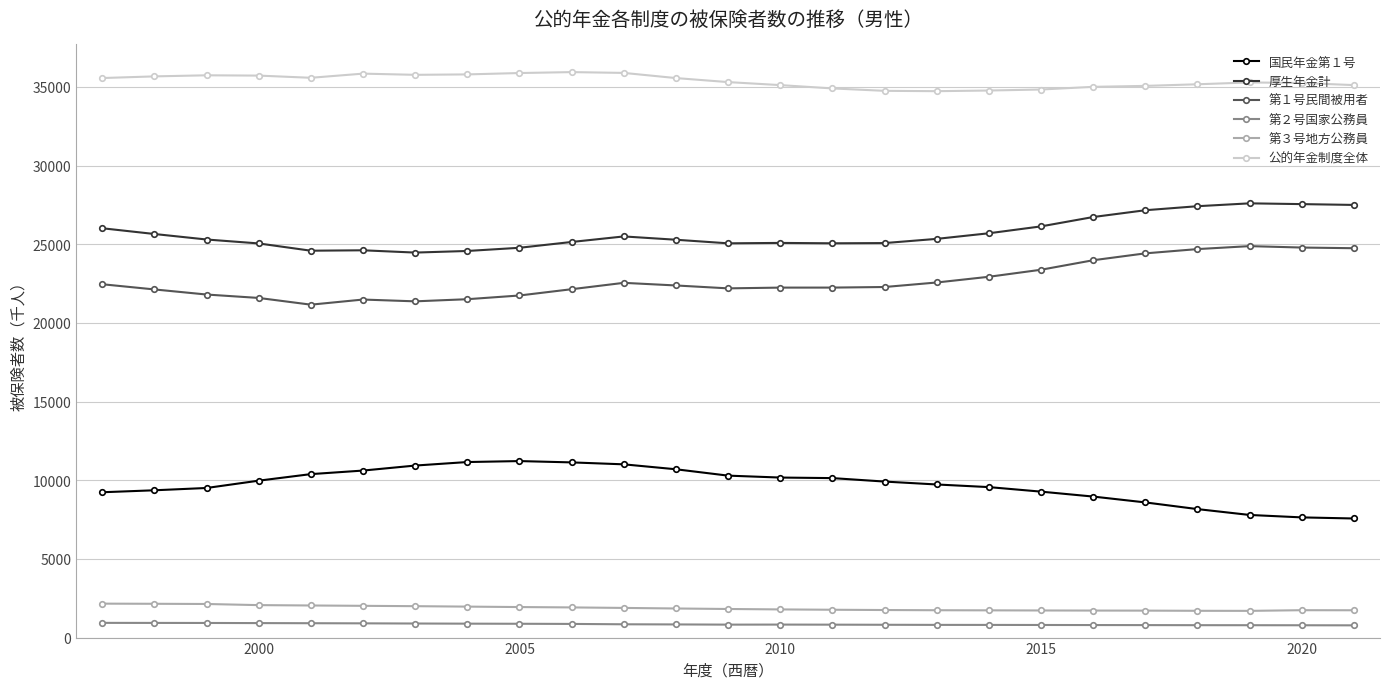

What is the lowest value of the 厚生年金計 series?

24467